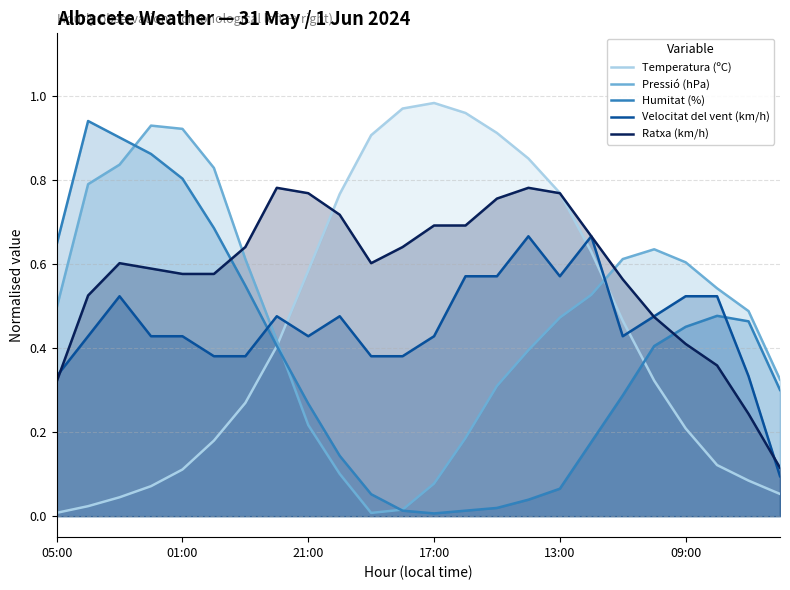

Between 9 and 11, which series saw the biggest shift?

Temperatura (ºC)